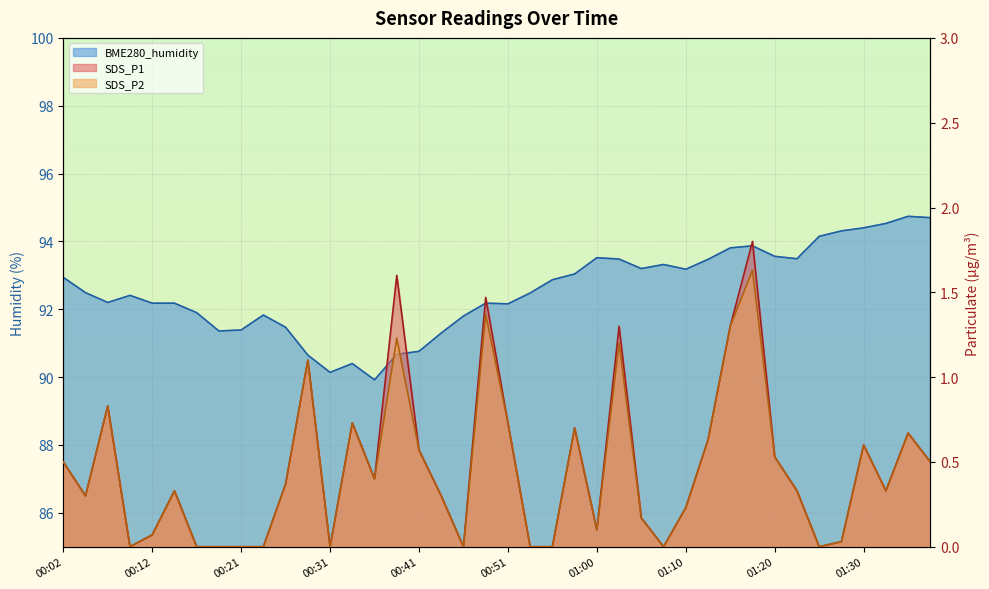

Is the value of BME280_humidity at 01:32 greater than the value of SDS_P2 at 01:00?

Yes